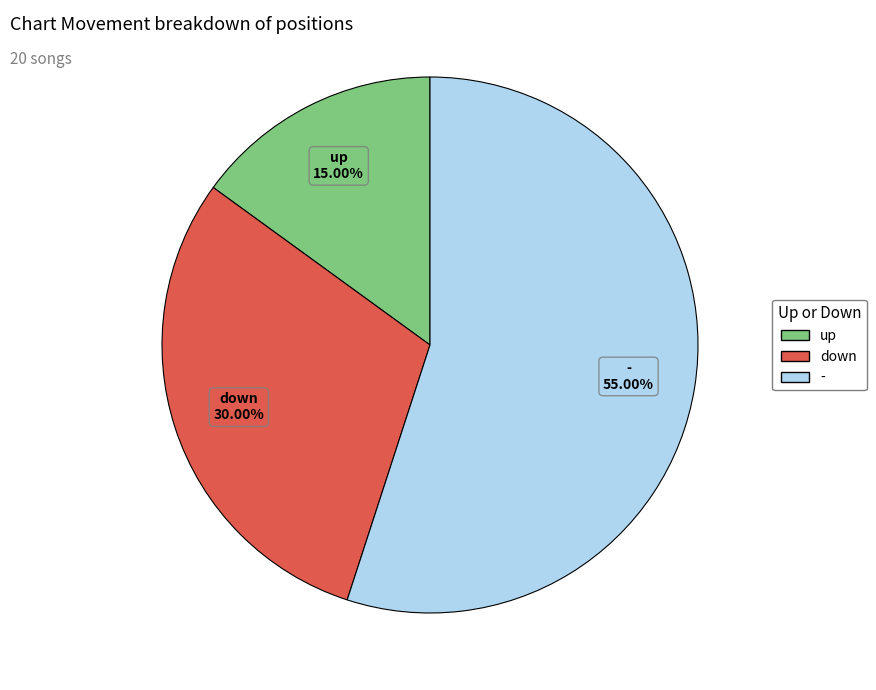

Rank the categories by value from highest to lowest.

-, down, up